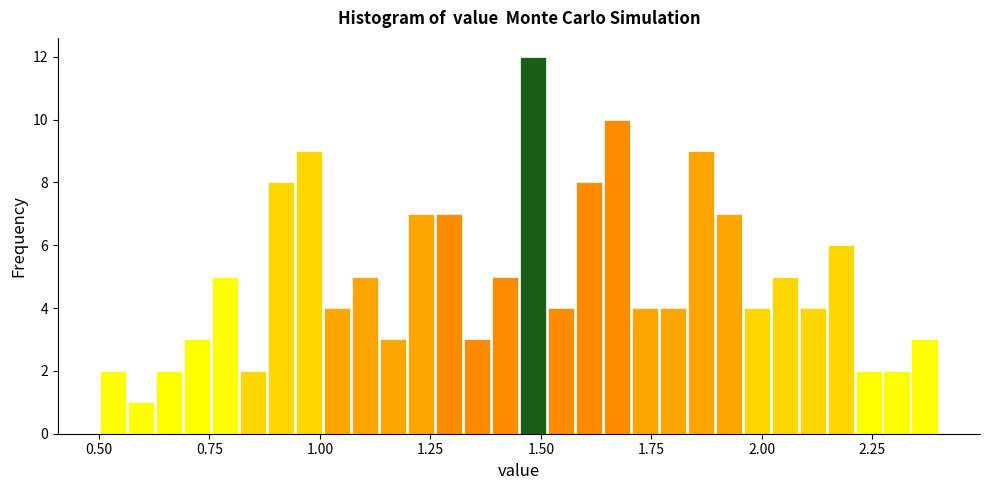

Around what value on the x-axis is the tallest bar? Give the approximate position of its centre, as read against the axis.

1.50